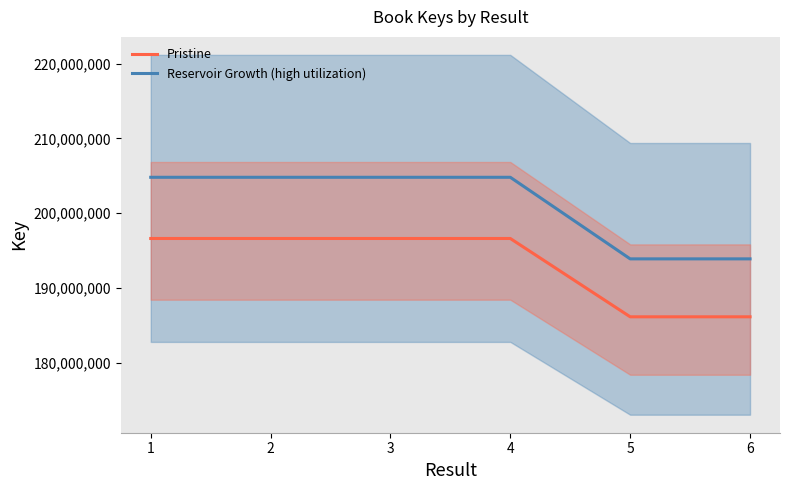

How many points are lower than both their immediate neighbors (excluding endpoints)?

1